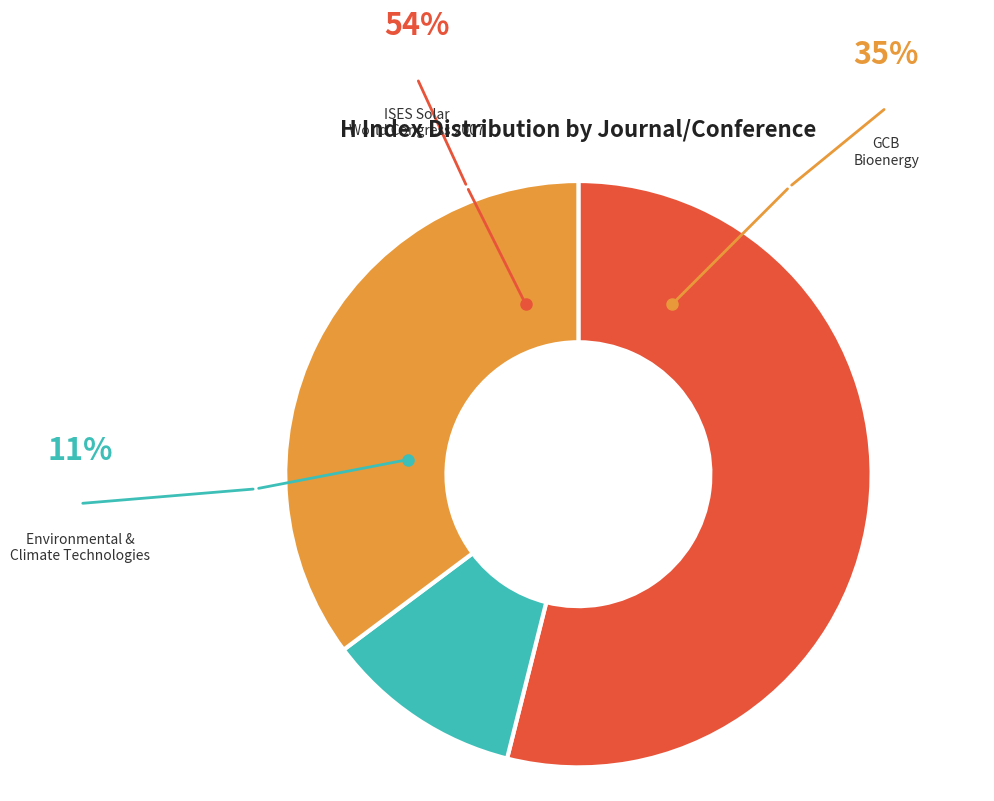

Is there any slice that represents more than half of the pie?

Yes